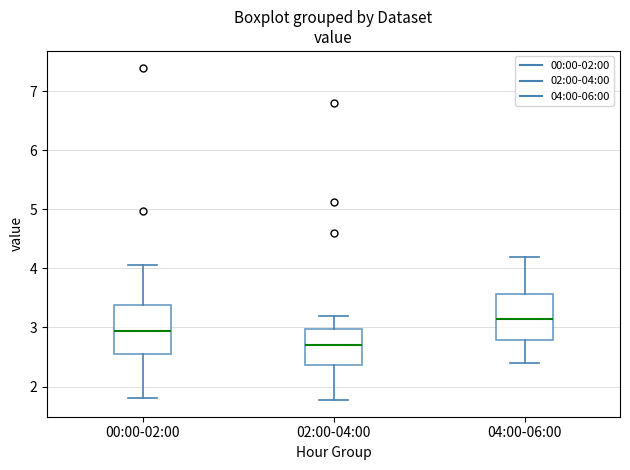

Where does the lower whisker of the box for 02:00-04:00 end on the y-axis? The values are not printed on the chart, so give them approximately, as read against the axis.

1.8